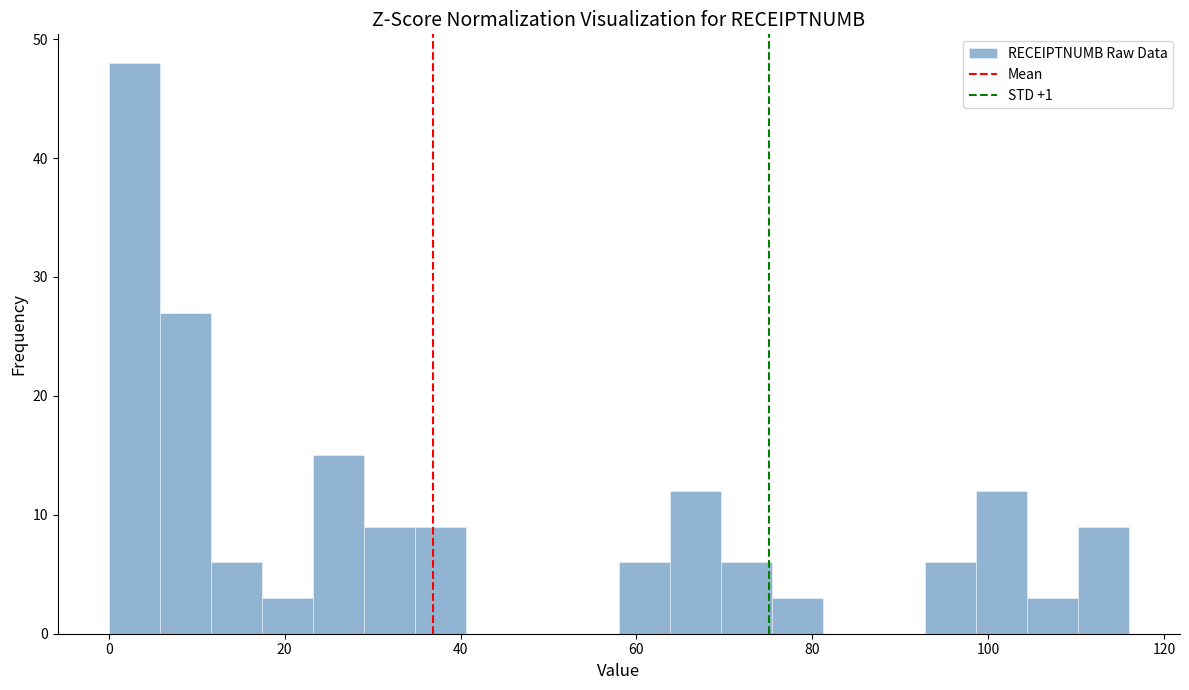

Read against the x-axis, roughly where is the centre of the tallest bar?

2